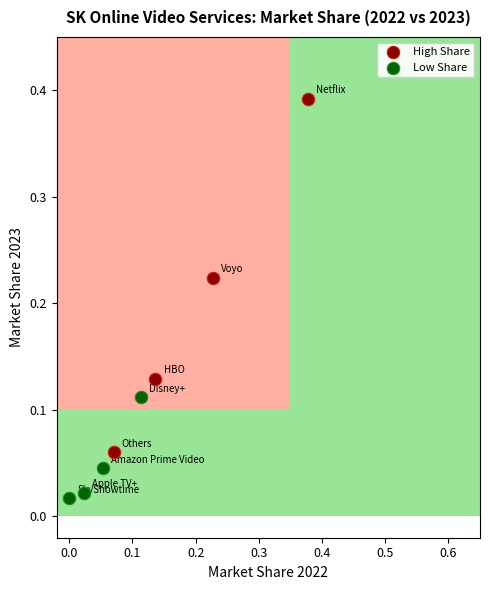

Which series contains the lowest Y value?

Low Share